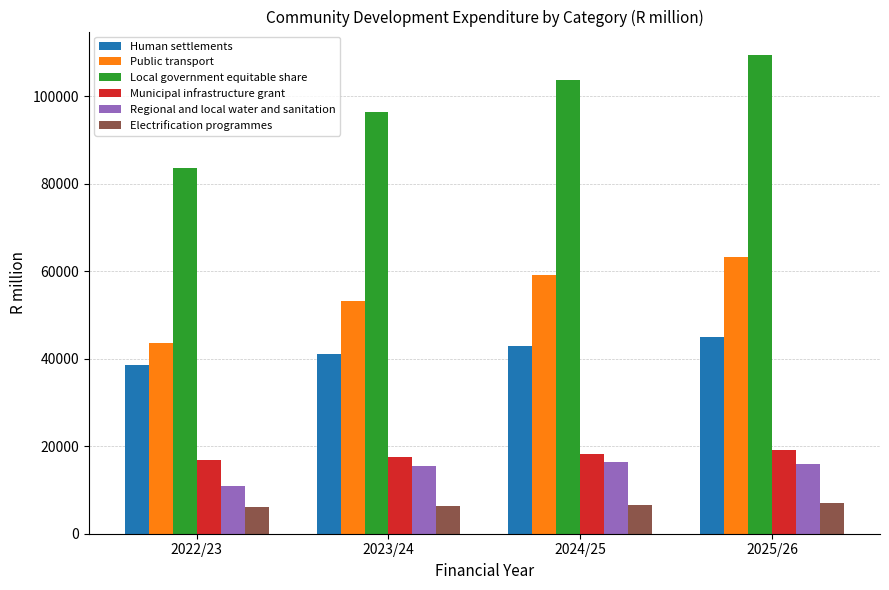

At how many categories does at least one series exceed 90607?

3